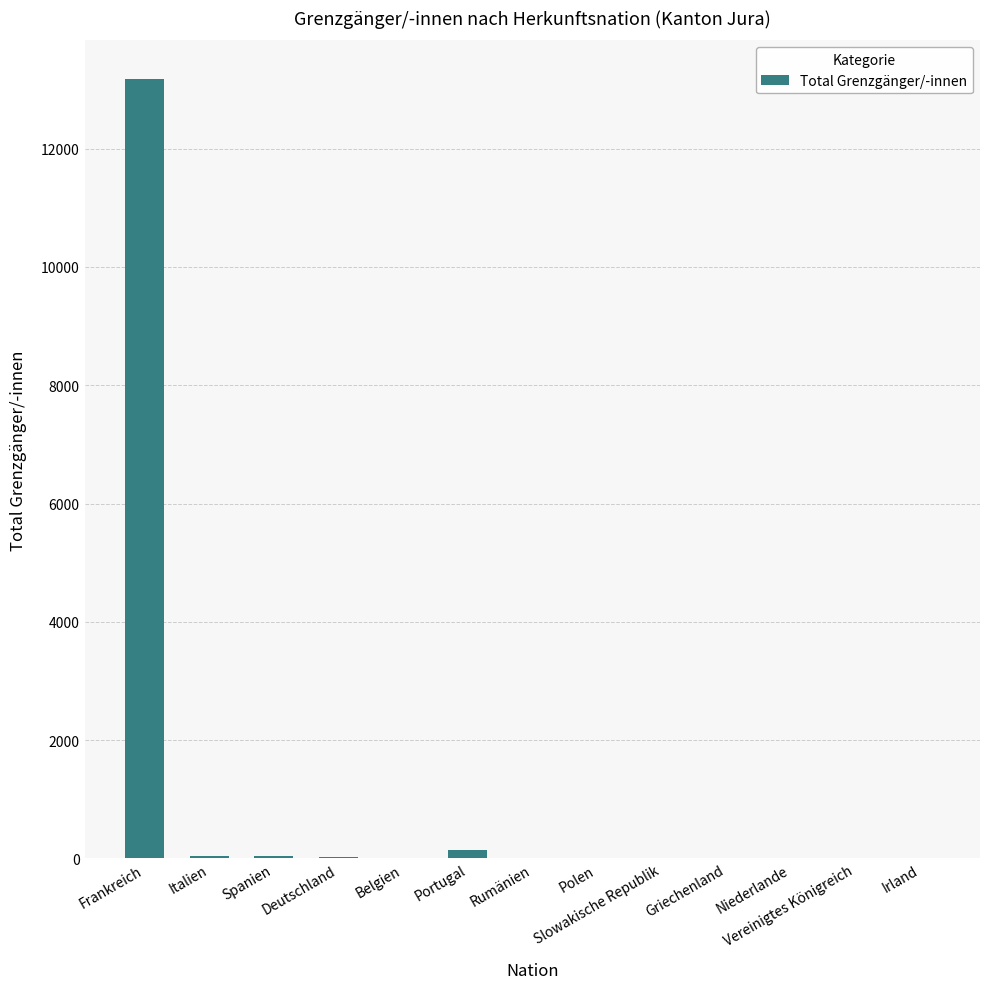

What is the sum of all values?

13440